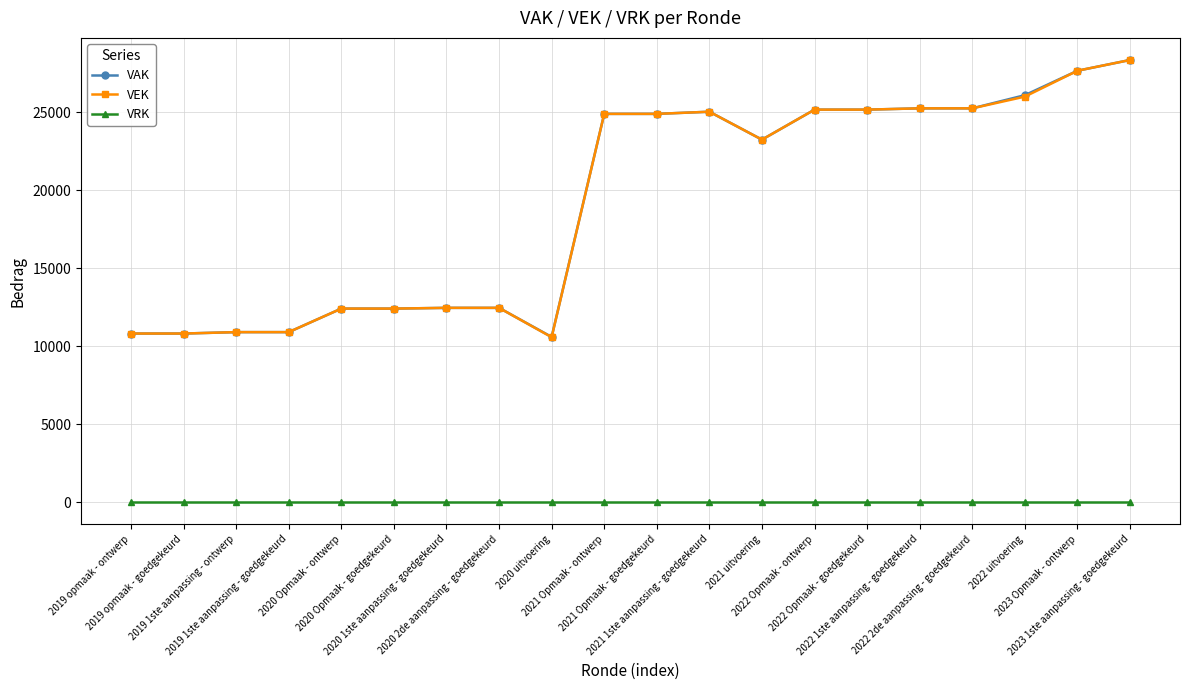

What is the greatest value displayed?

28361